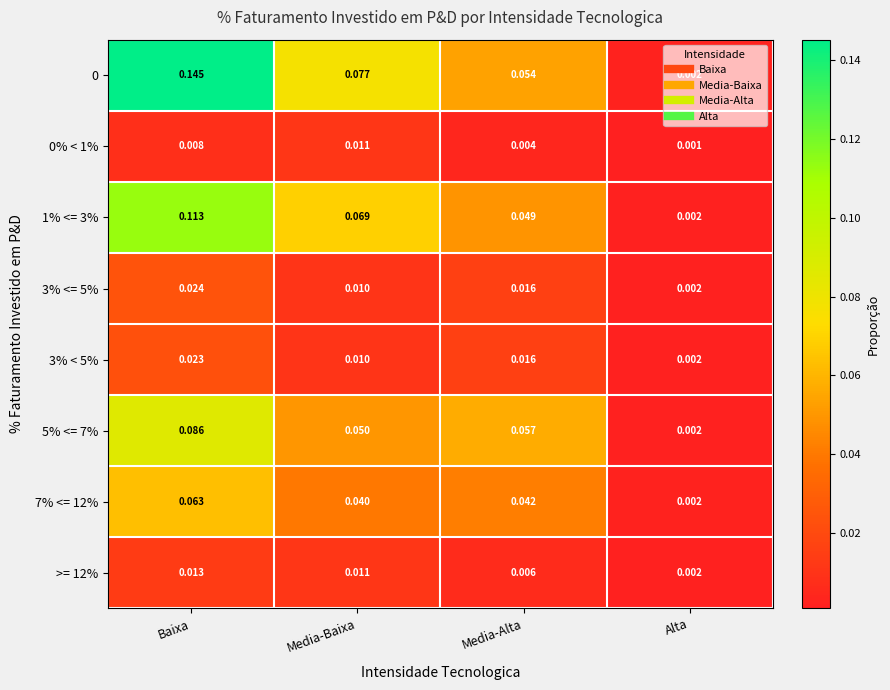

At which label is 0 closest to 0?

Alta